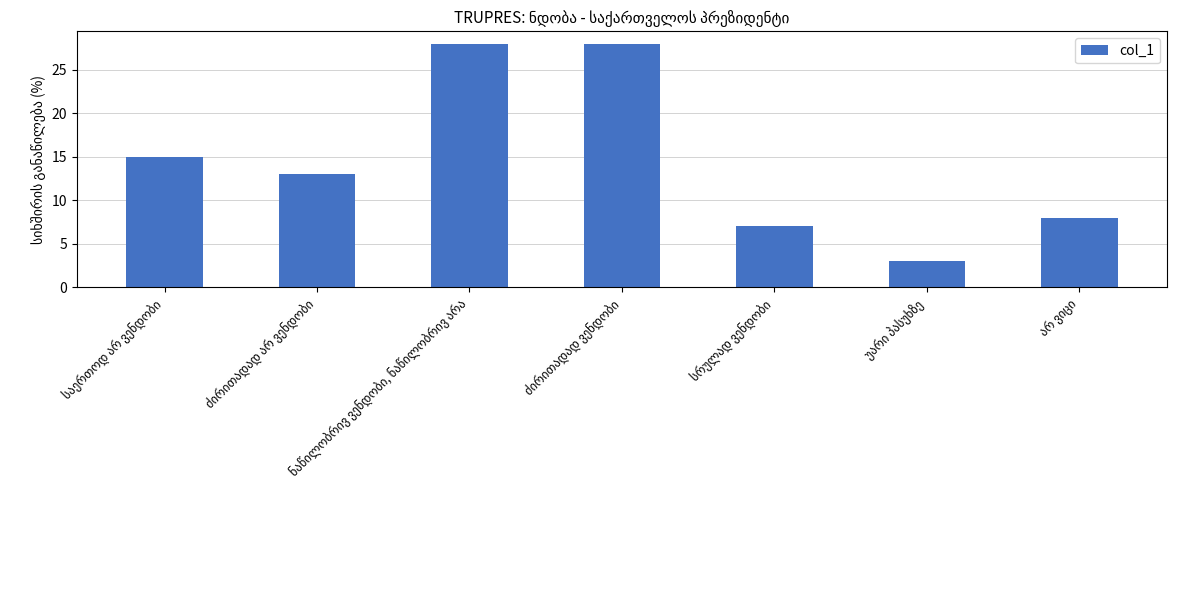

What is the average value?

15